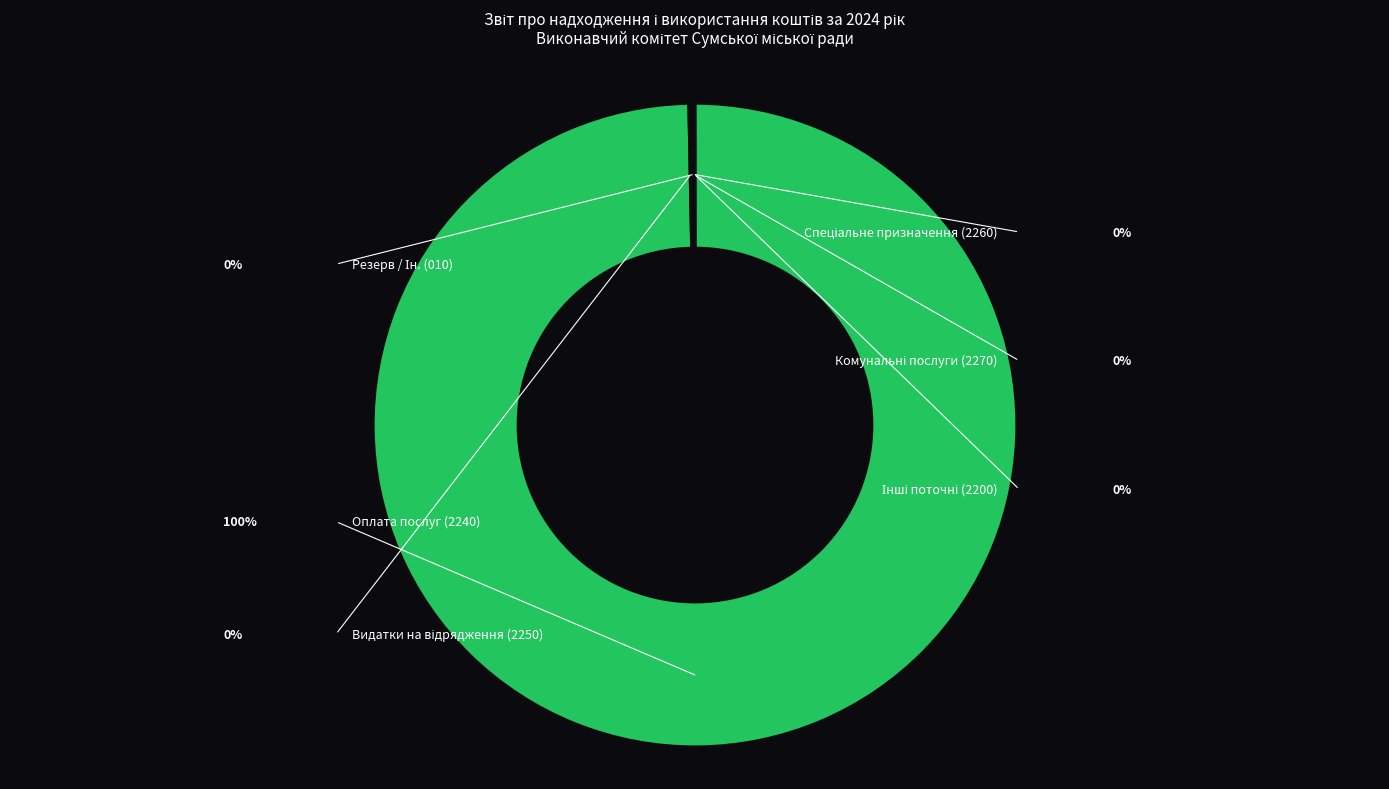

Is there a majority slice in this chart?

Yes